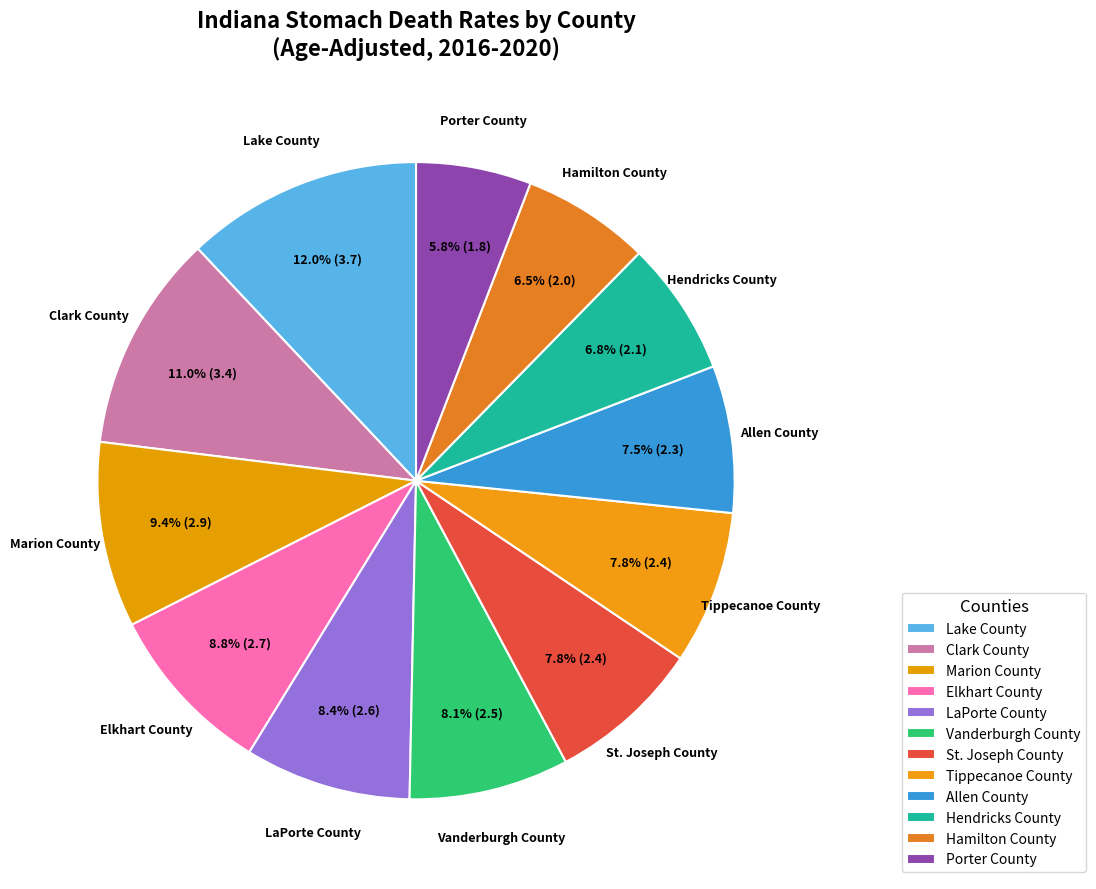

Count the number of slices in the pie.

12